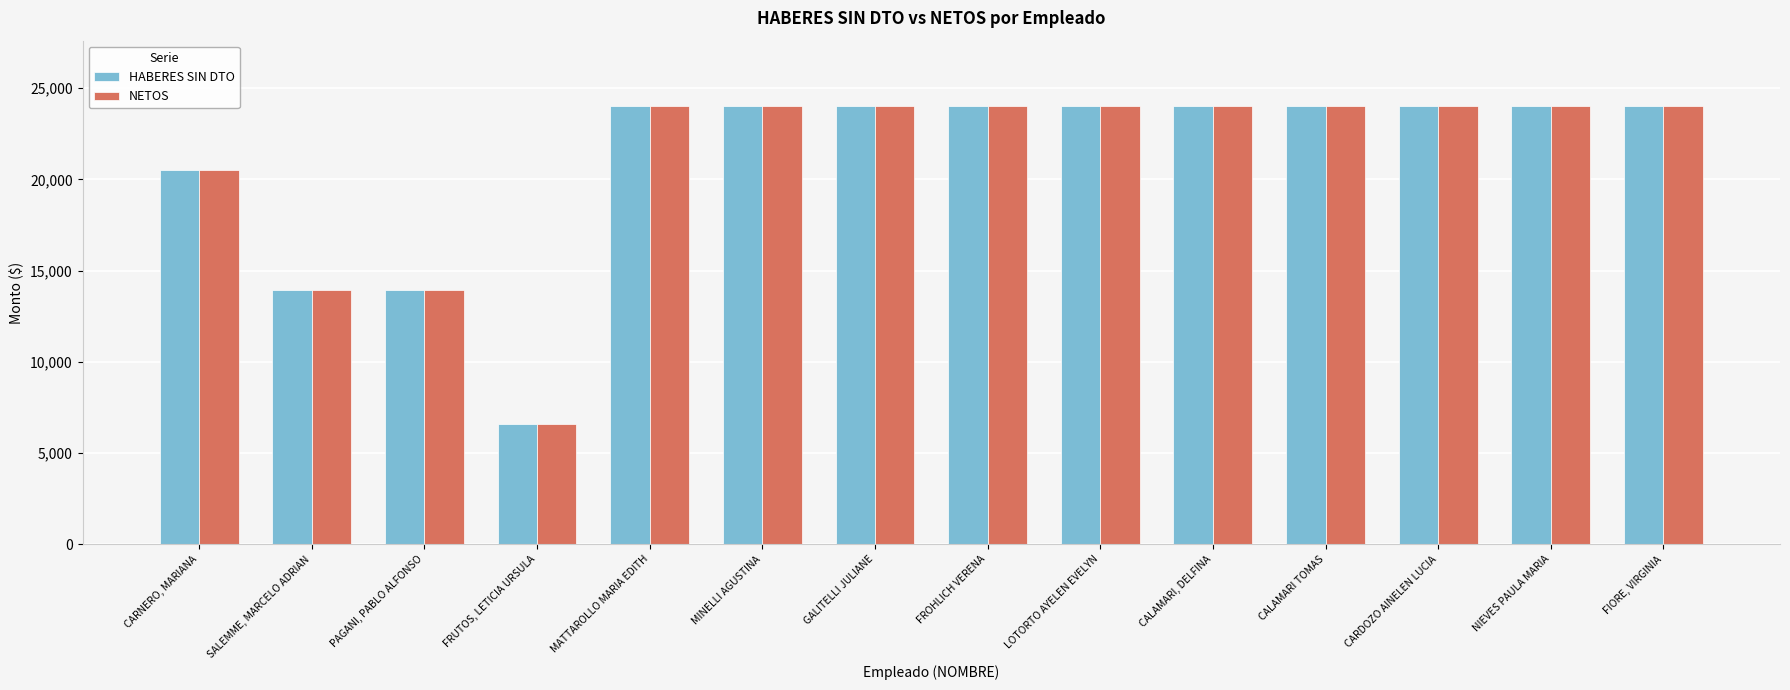

Reading left to right, what are all the values shown in this chart?

HABERES SIN DTO: 20490	13918	13918	6606	24000	24000	24000	24000	24000	24000	24000	24000	24000	24000
NETOS: 20490	13918	13918	6606	24000	24000	24000	24000	24000	24000	24000	24000	24000	24000